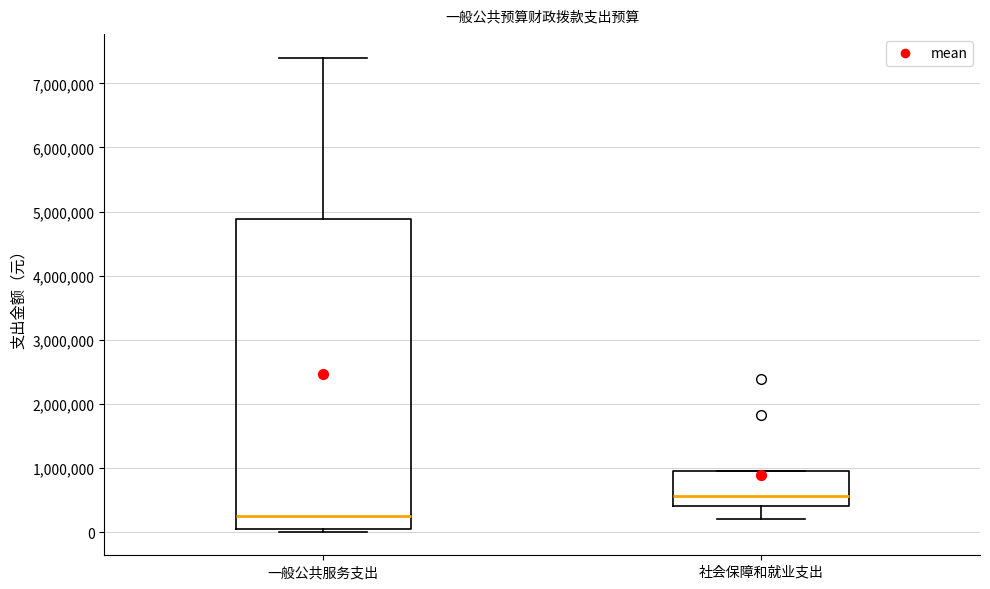

Reading left to right, transcribe this box plot: for each box, give where its median line is, the range the box spans, and where its two whiskers end, as read against the y-axis. The values are not printed on the chart, so give them approximately, as read against the axis.

一般公共服务支出: median 300000, box 100000 to 4900000, whiskers 0 to 7400000
社会保障和就业支出: median 600000, box 400000 to 900000, whiskers 200000 to 900000